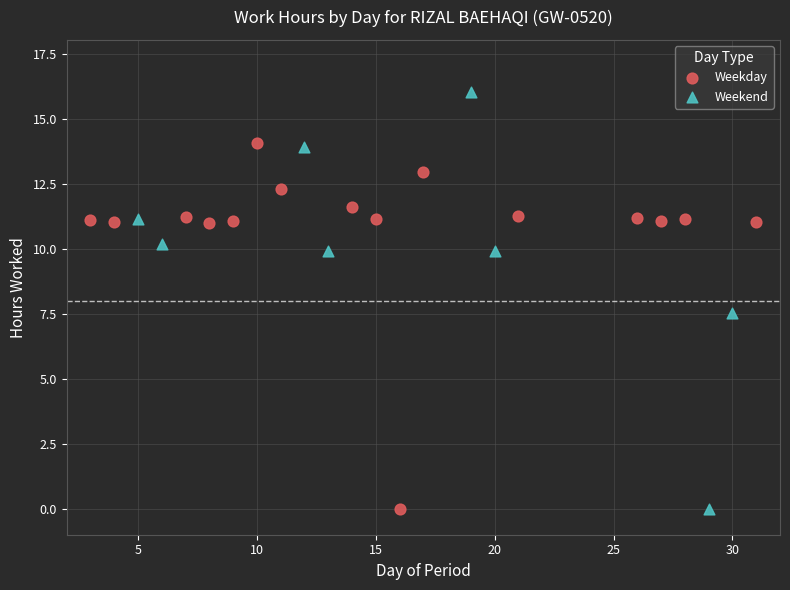

What are all the series names shown in the legend?

Weekday, Weekend